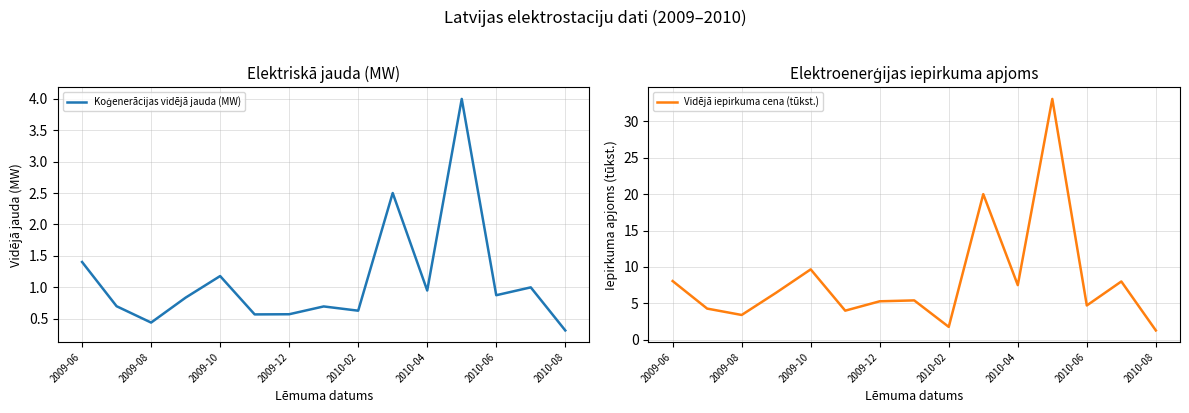

Which series has the largest range (max minus min)?

Vidējā iepirkuma cena (tūkst.)